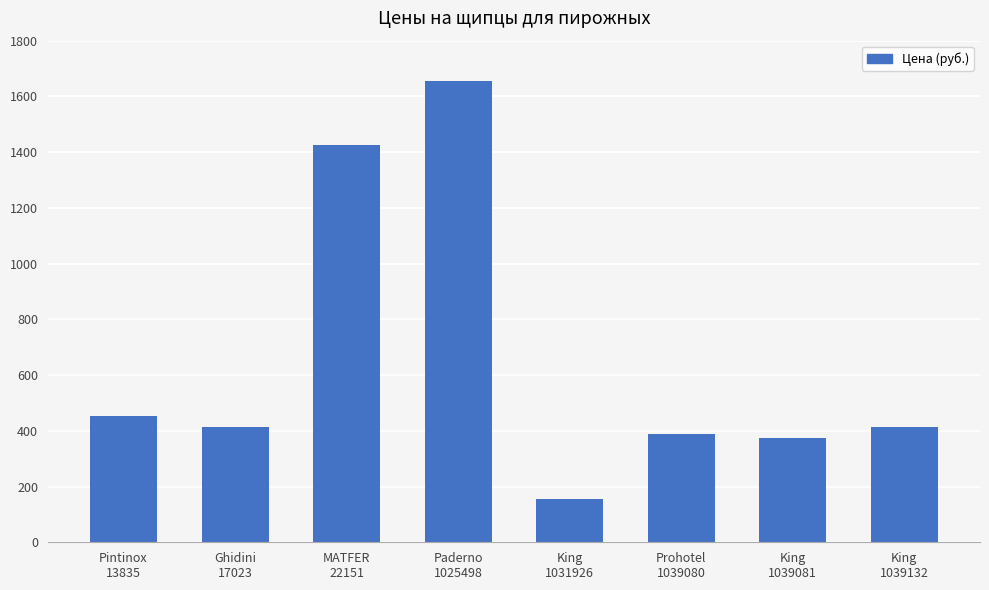

What is the value of the 8th bar from the left?

412